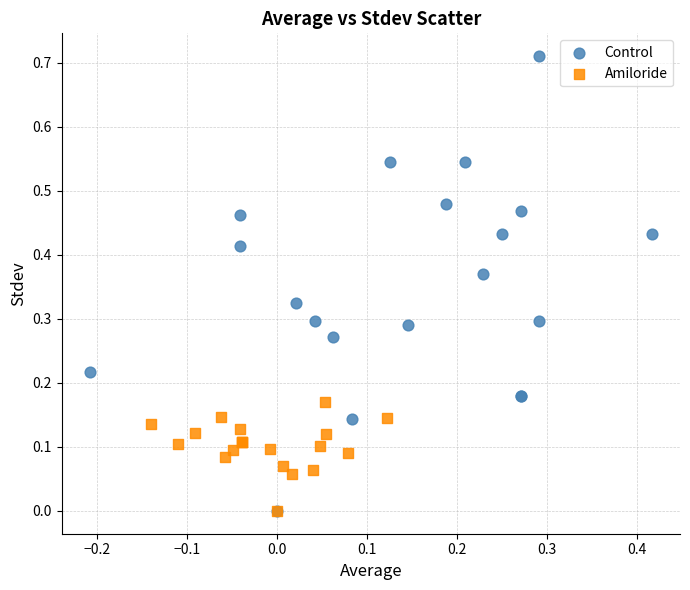

Which series has the widest spread of Y values?

Control